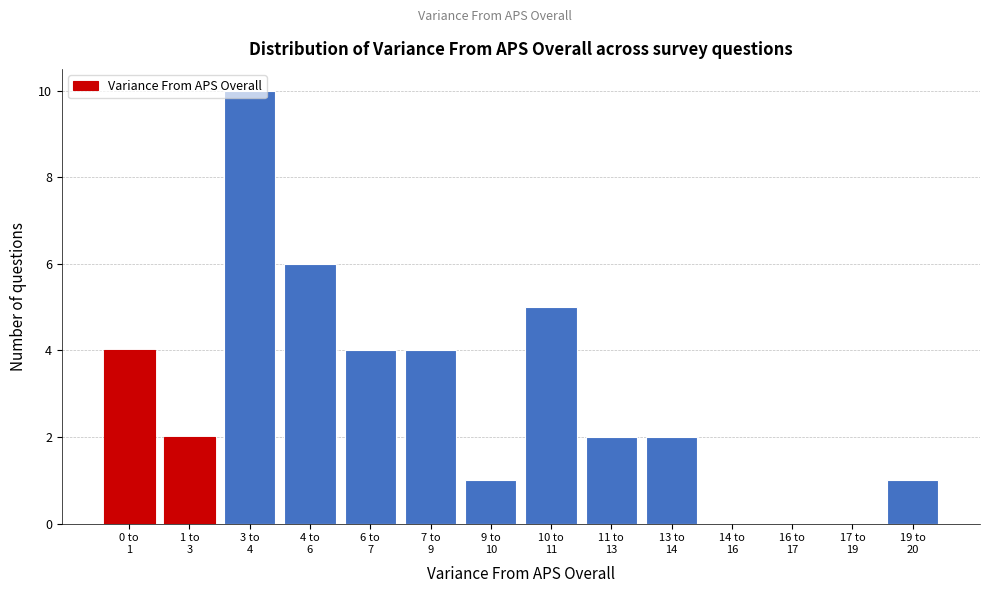

What is the maximum value shown in the chart?

10